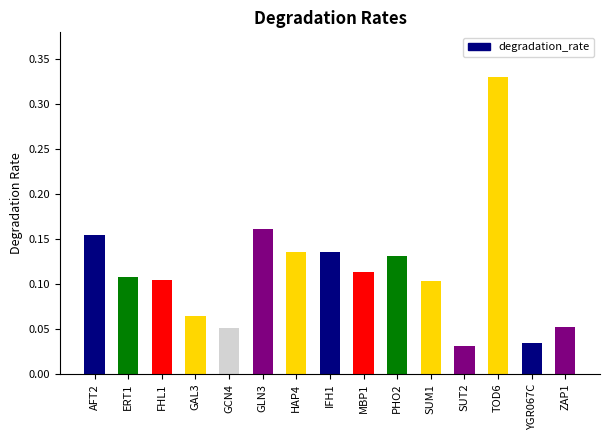

What is the sum of the values at SUT2 and TOD6?

0.4